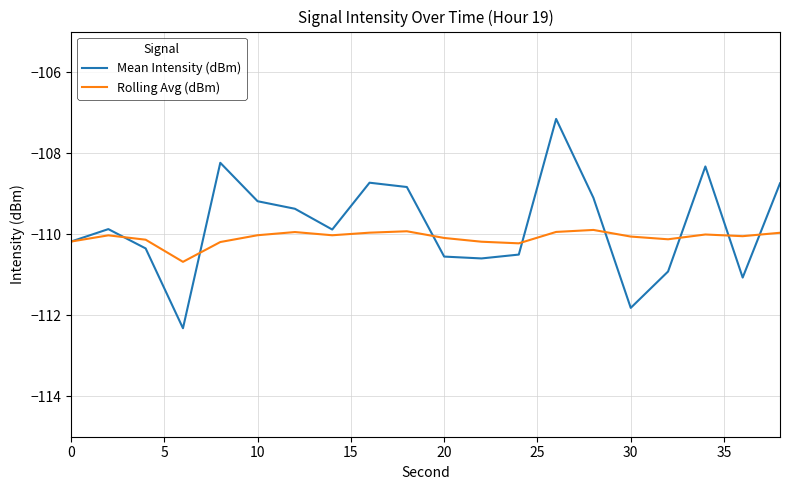

What is the difference between the second highest and second lowest values in the Rolling Avg (dBm) series?

0.3